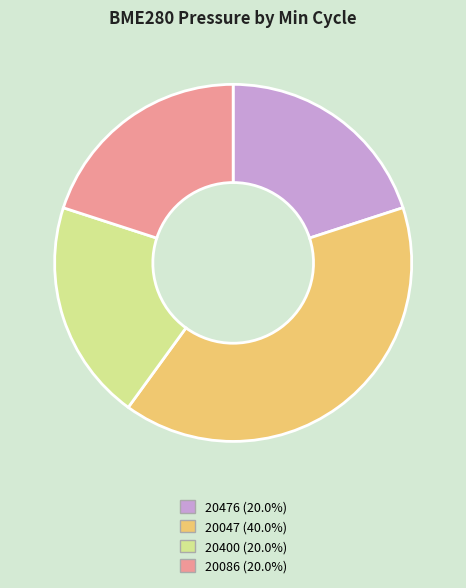

Is there any slice that represents more than half of the pie?

No